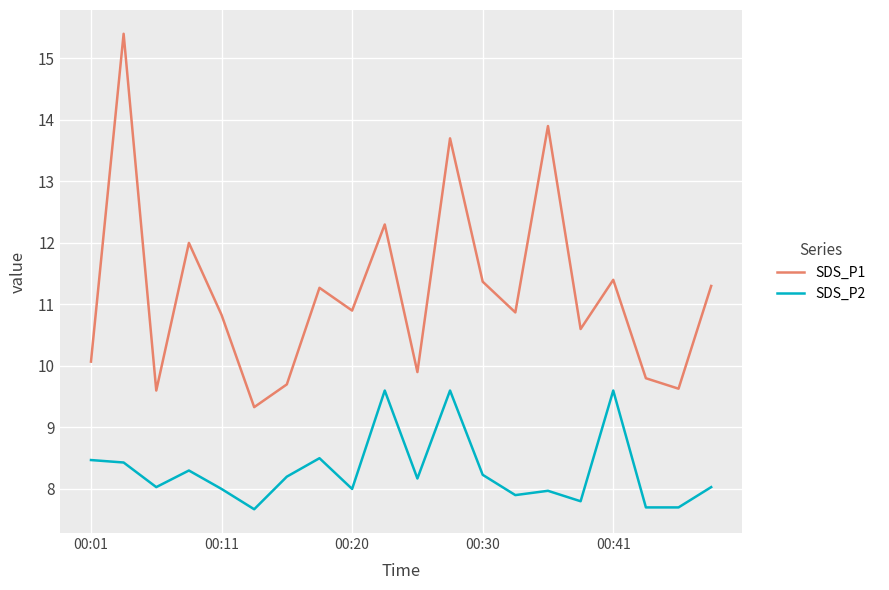

Which series has the largest total across all categories?

SDS_P1